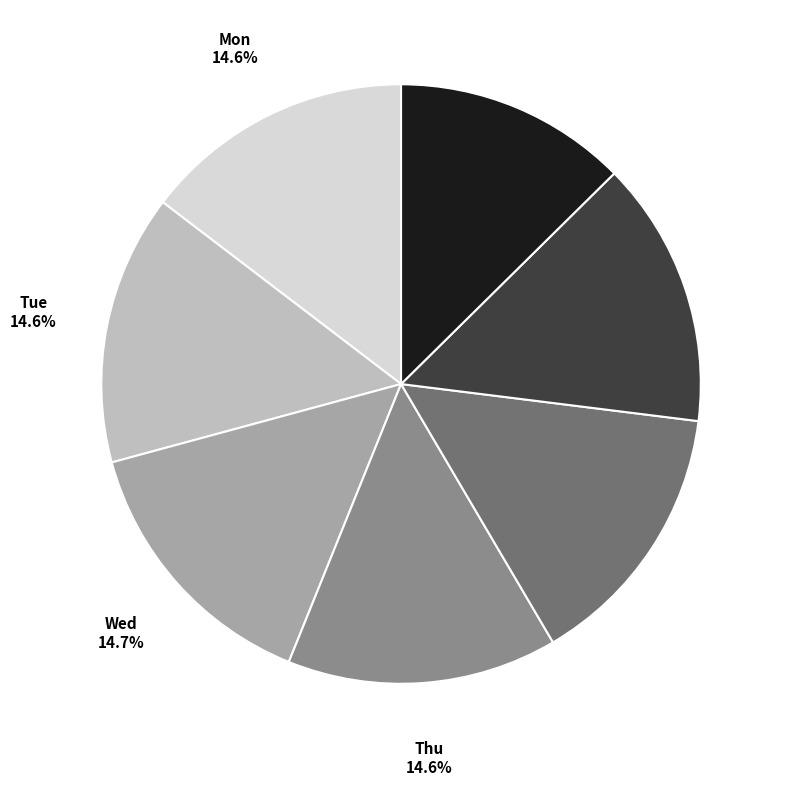

Is it true that Tue is 1% of the pie?

False